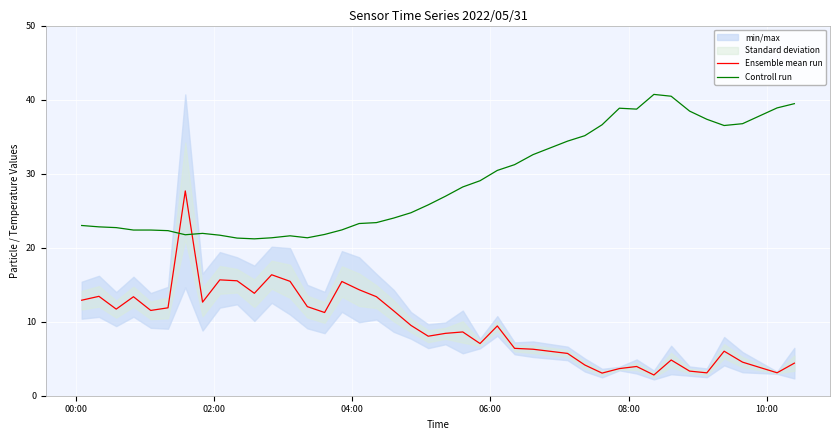

How many intersections are there between Ensemble mean run and Controll run?

2